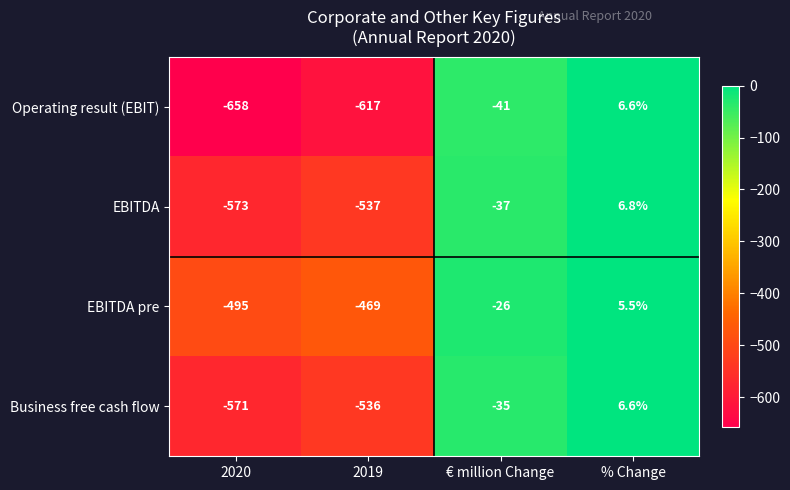

At which category is the sum across all series the highest?

% Change